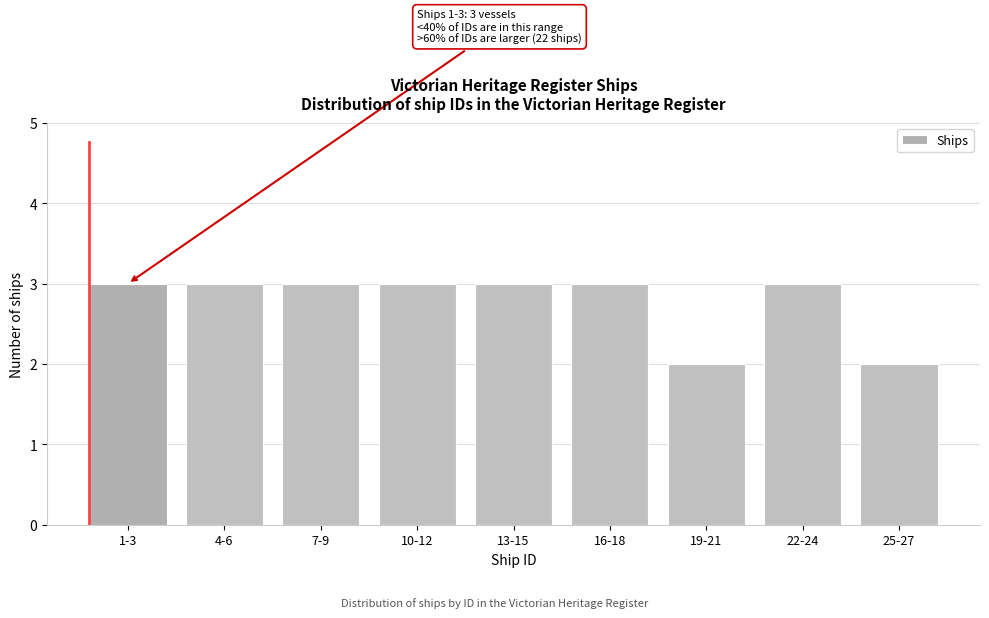

Reading right to left, transcribe all the data shown in this chart.

2	3	2	3	3	3	3	3	3